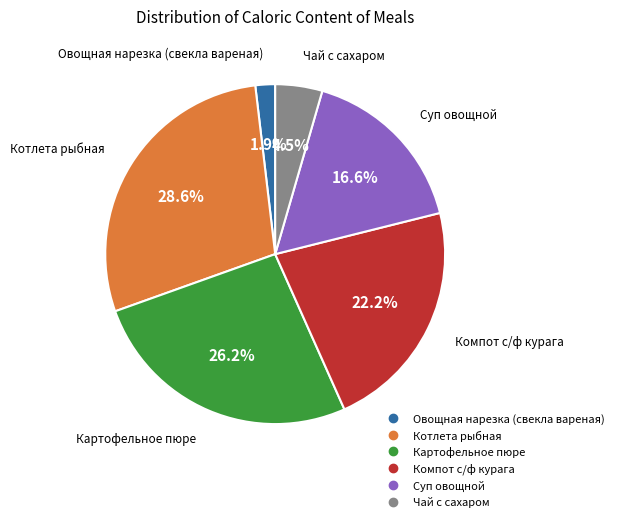

To the nearest percent, what is the difference between the Овощная нарезка (свекла вареная) and Картофельное пюре slice percentages?

24%